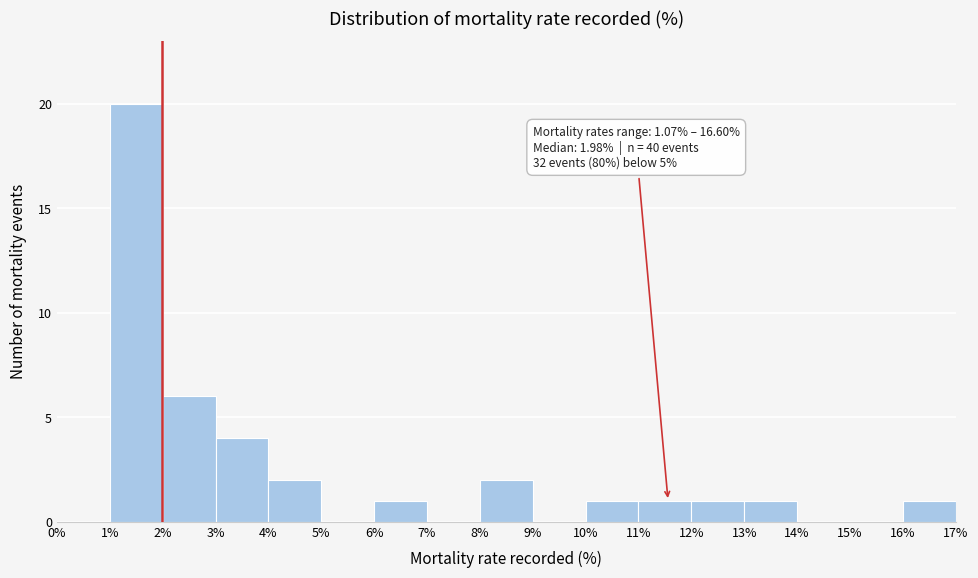

Which range on the x-axis has the tallest bar?

1% to 2%